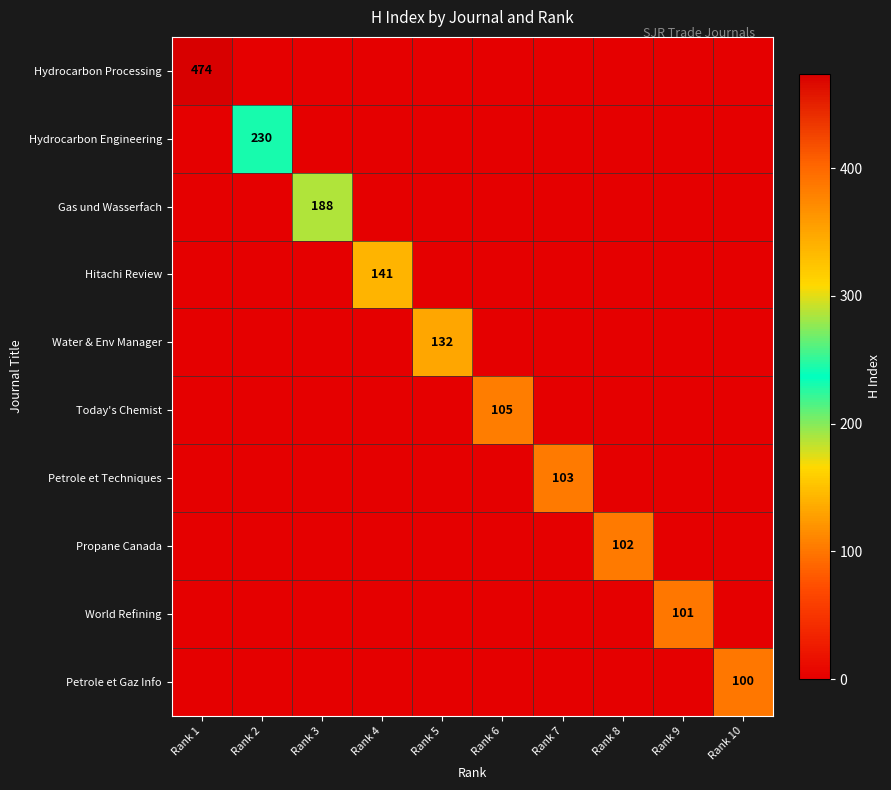

True or false: Gas und Wasserfach has a value of 277 at Rank 3.

False